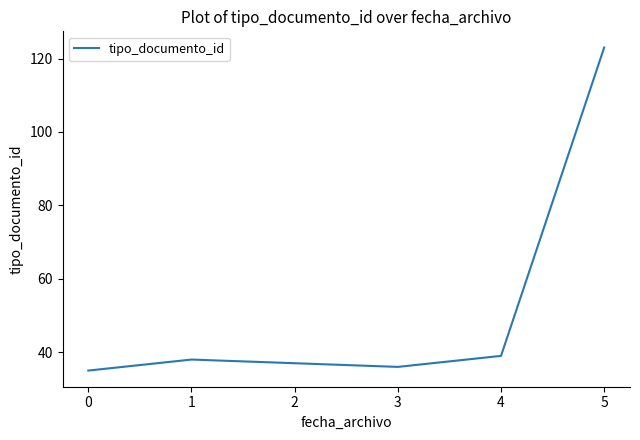

List the labels in order of value, smallest first.

0, 3, 2, 1, 4, 5